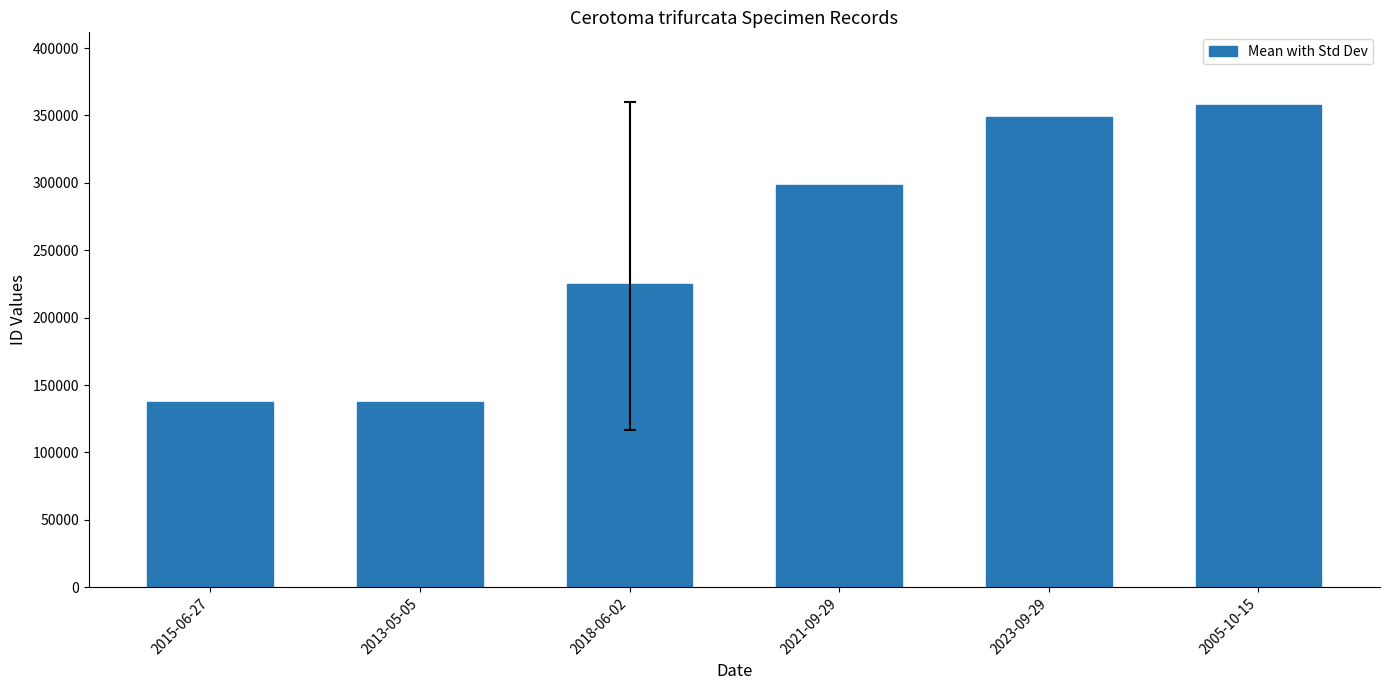

What is the difference between the values at 2018-06-02 and 2023-09-29?

123923